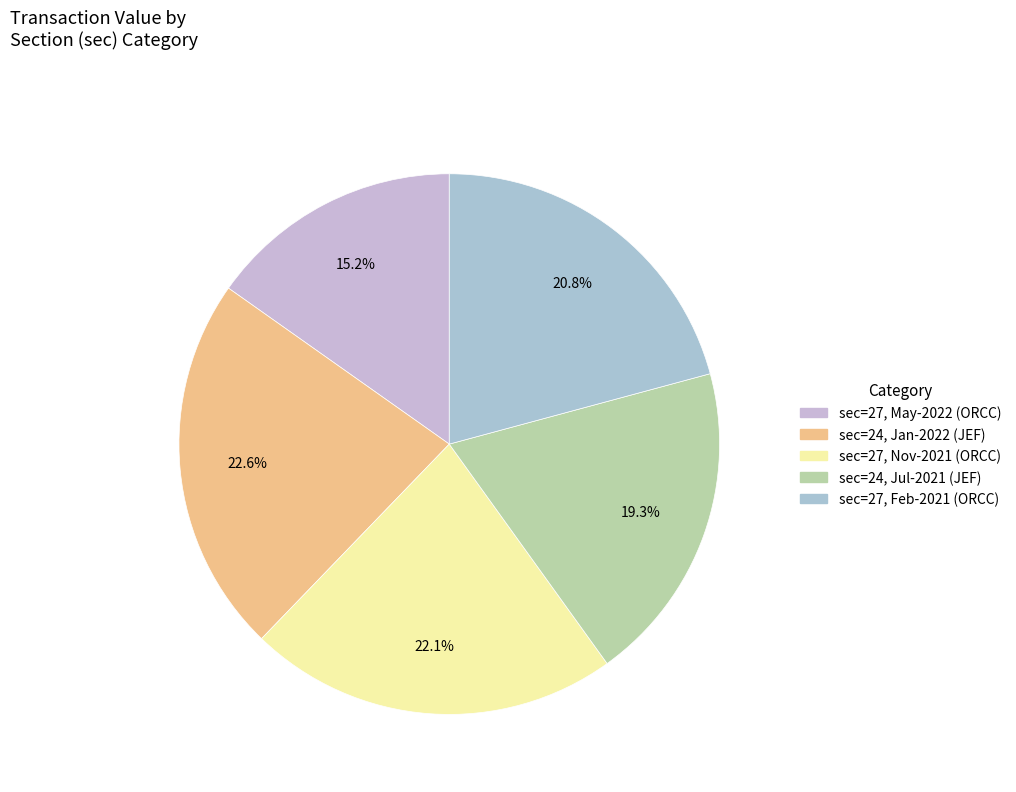

How many segments does this pie chart have?

5